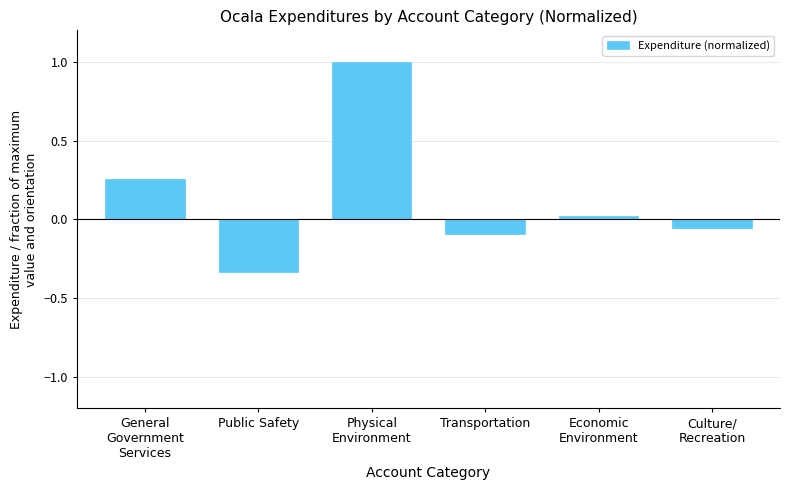

What is the average value?

0.1